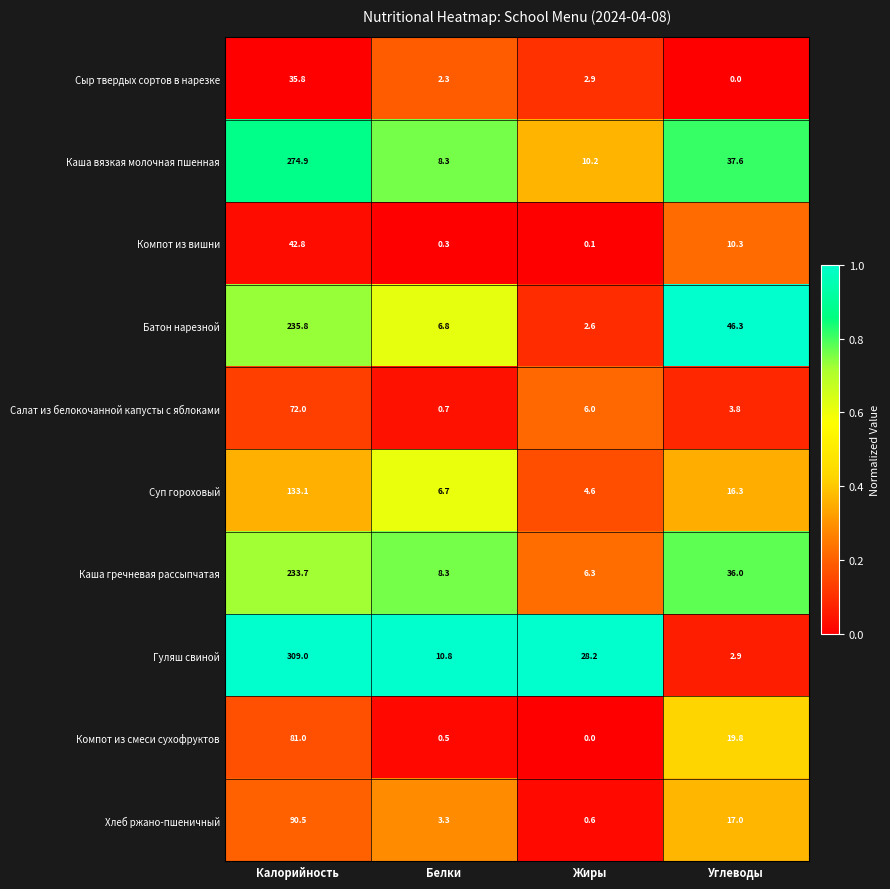

What is the sum of the Компот из смеси сухофруктов values at Белки and Углеводы?

20.3